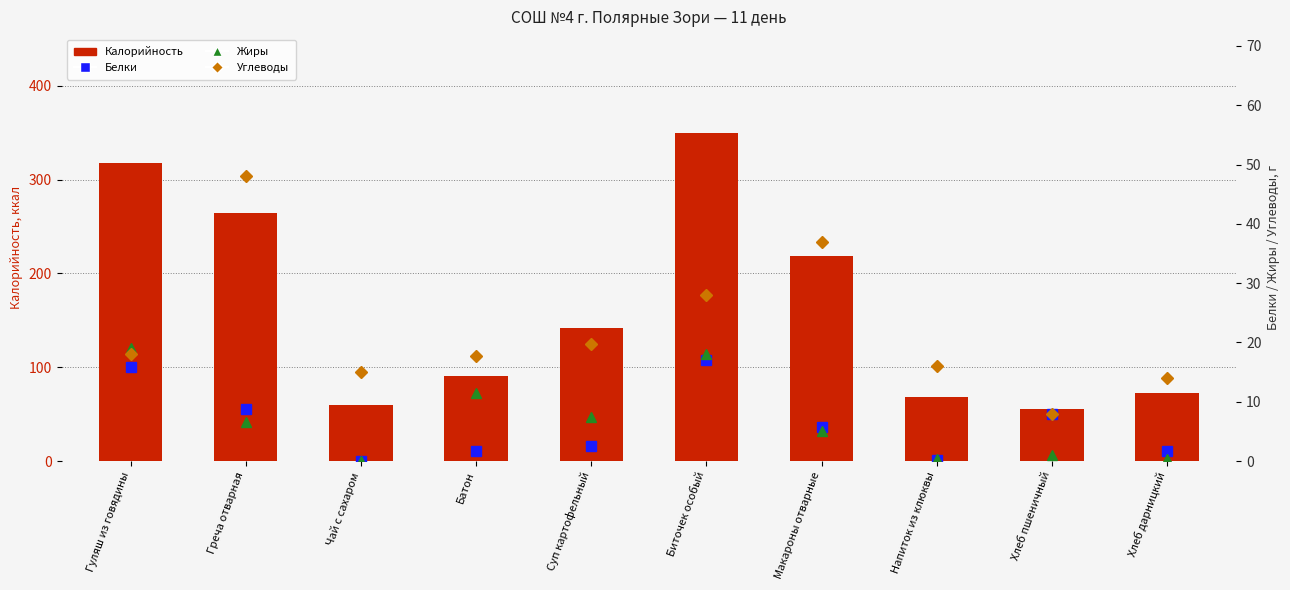

At which label is Белки closest to 8?

Хлеб пшеничный